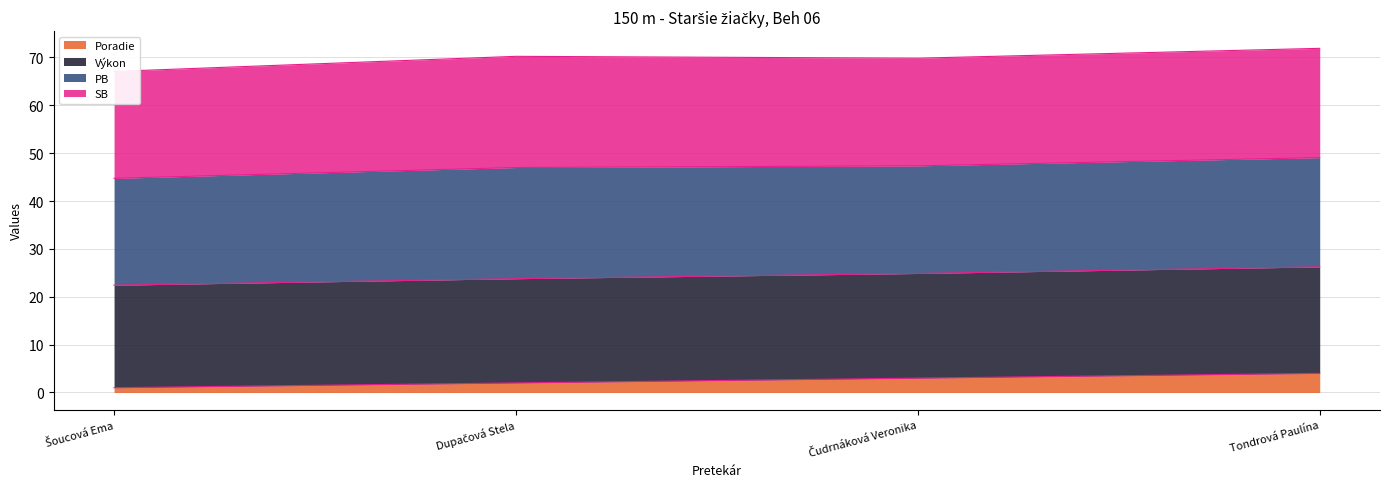

At which label does Poradie first exceed 3?

Tondrová Paulína